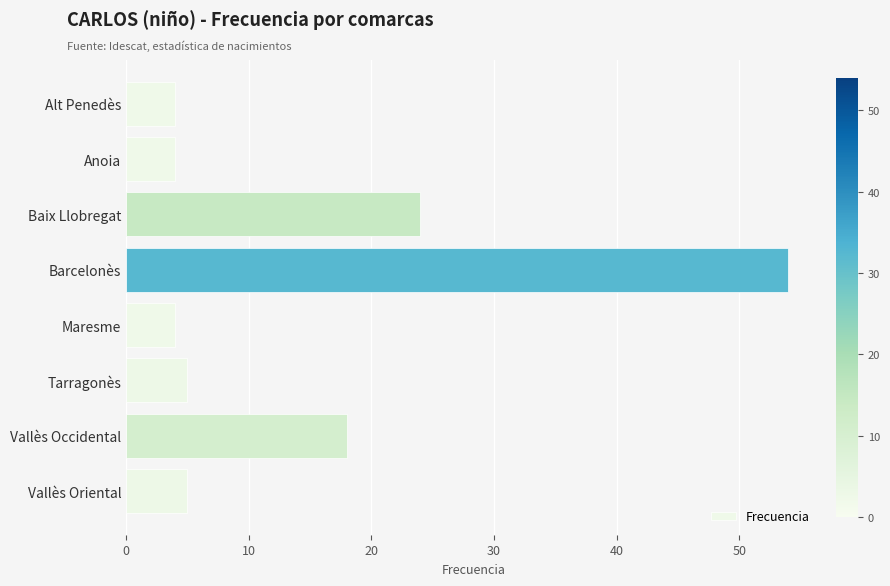

What is the label of the 1st bar from the top?

Alt Penedès